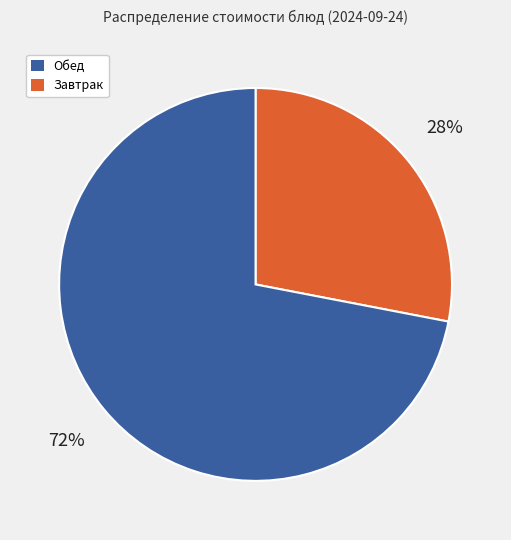

To the nearest percent, what percentage of the pie is Завтрак?

72%